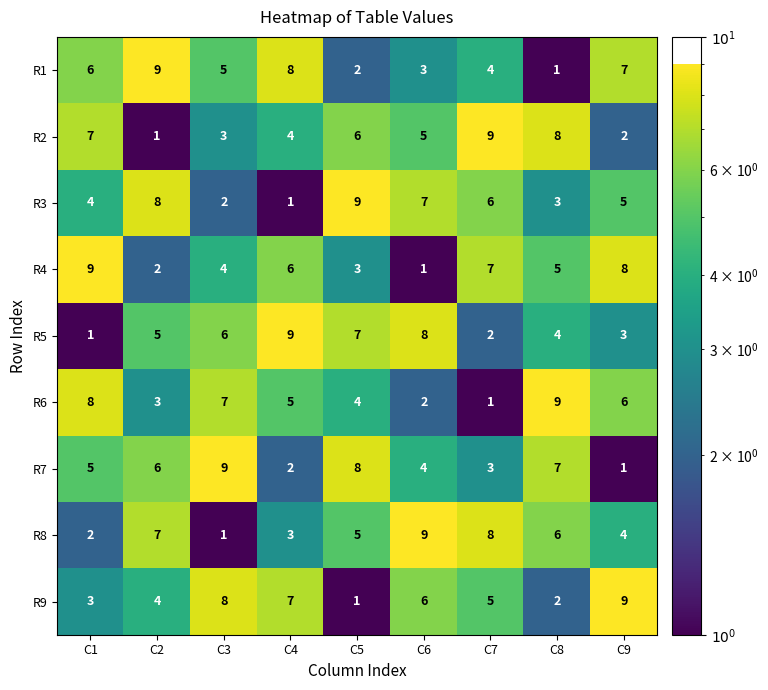

Which series changed the most between C3 and C4?

R7